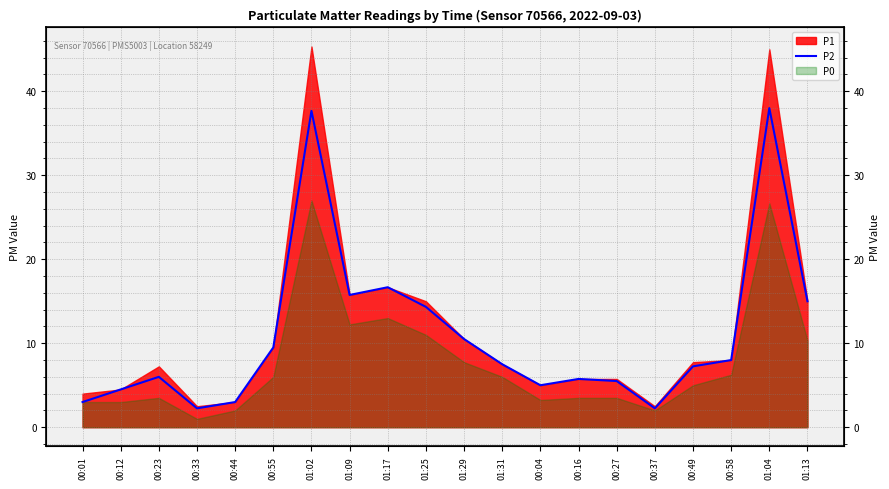

Where is the first local maximum?

00:23